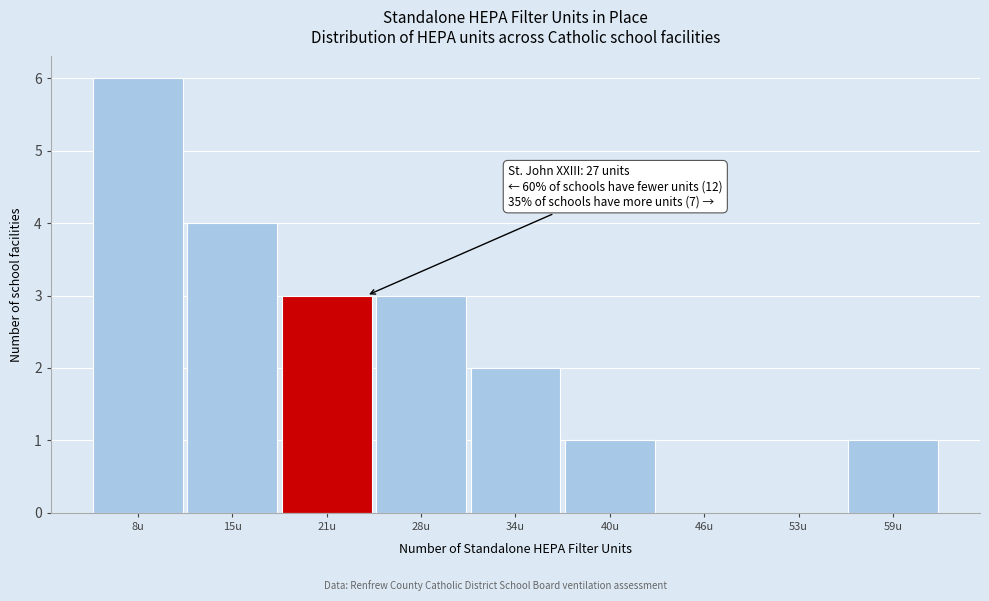

Reading left to right, extract all data points from this chart.

8u=6	15u=4	21u=3	28u=3	34u=2	40u=1	46u=0	53u=0	59u=1